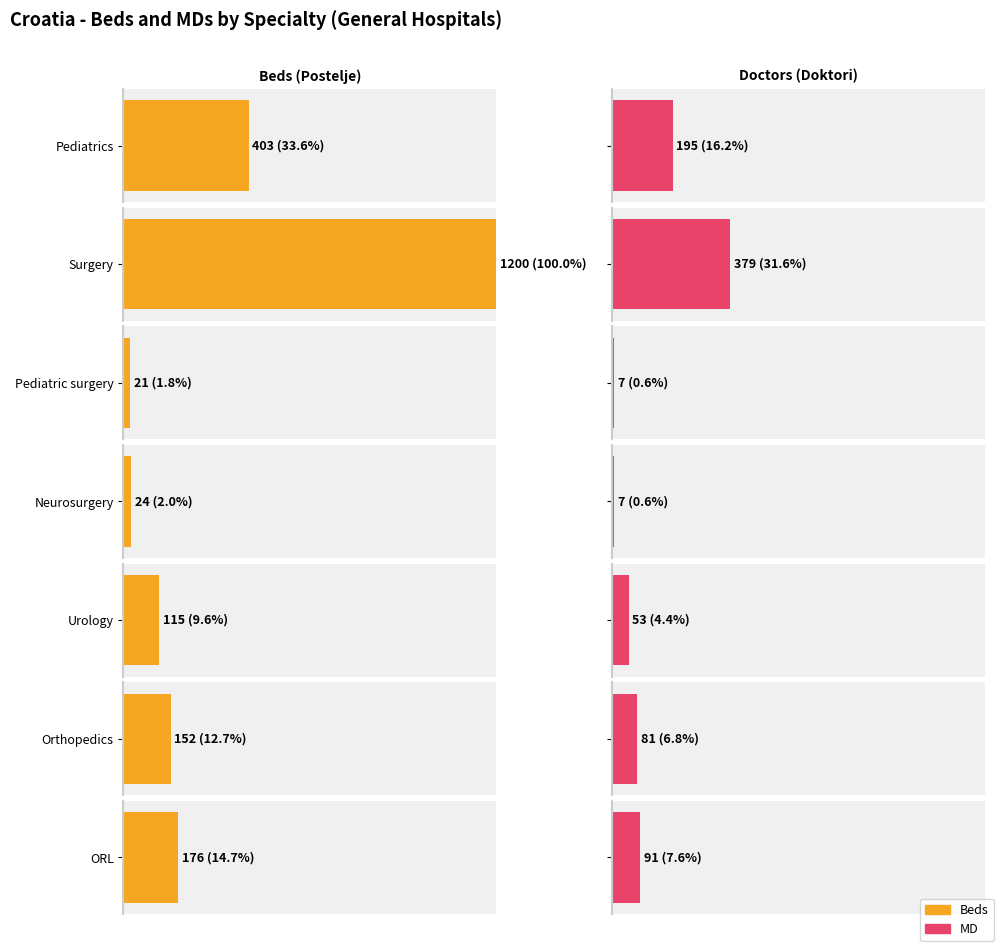

How many values in the Beds series exceed 152?

3